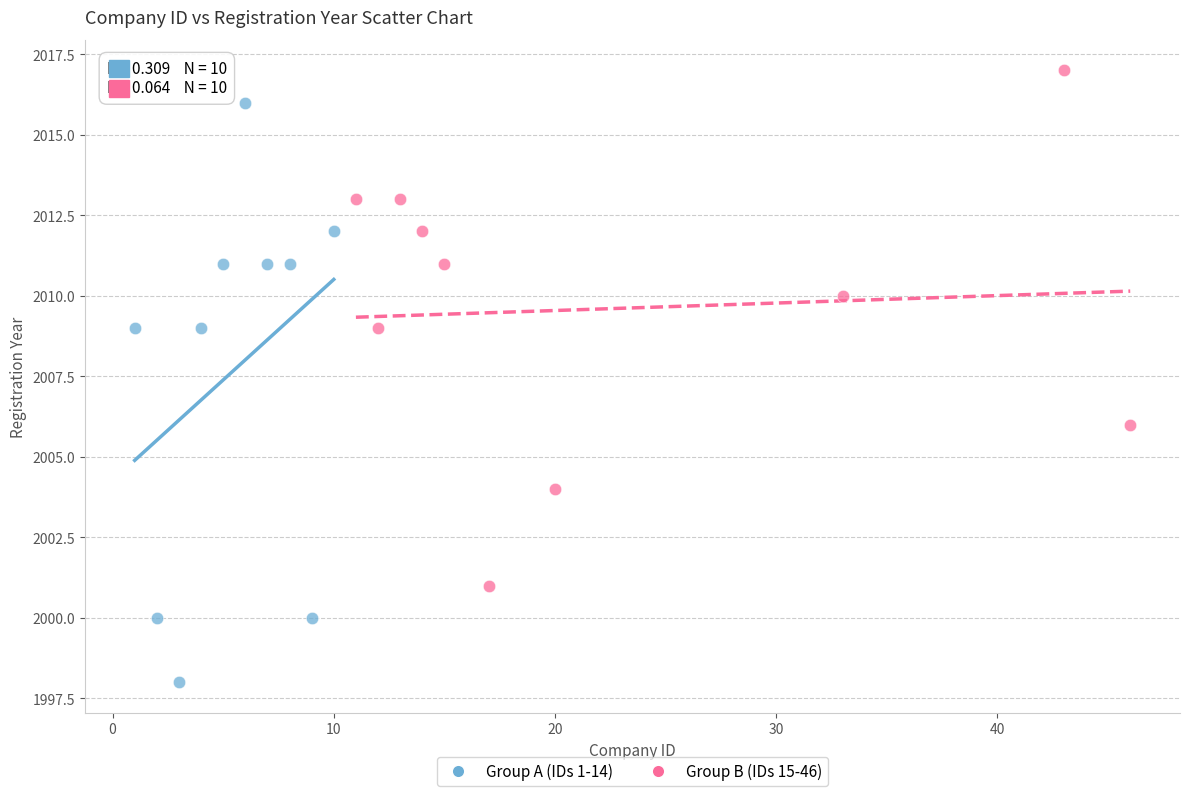

Which series has the largest Y range (max minus min)?

Group A (IDs 1-14)